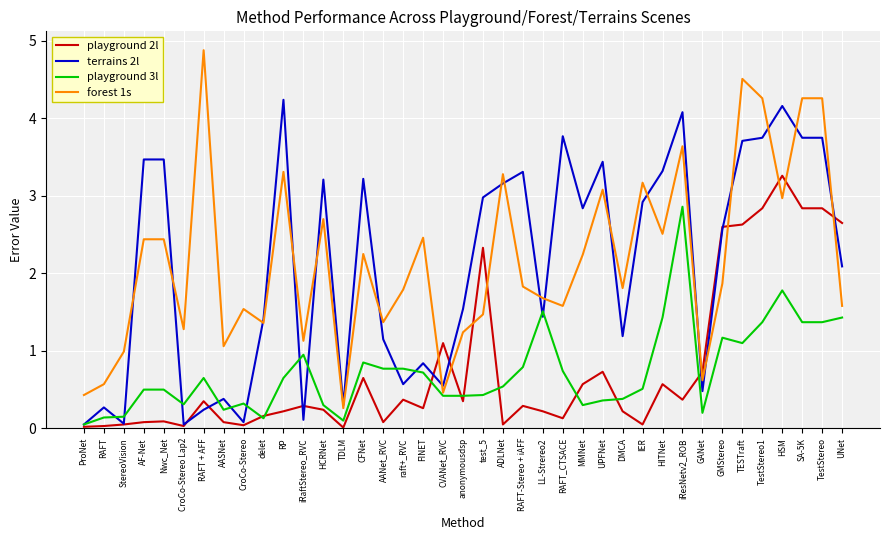

Which series has the widest spread of values?

forest 1s